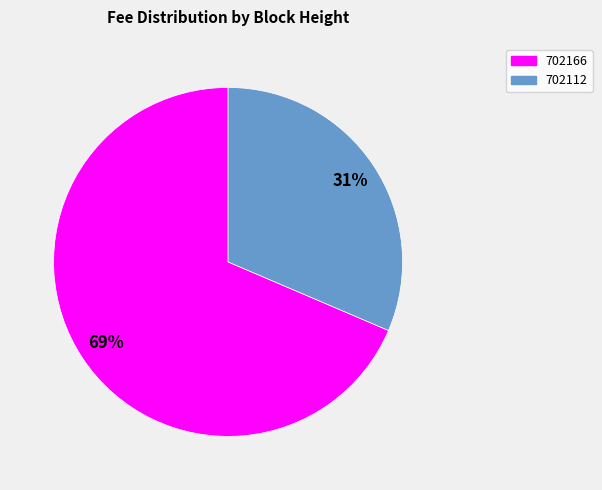

Is it true that 702112 is 41% of the pie?

False